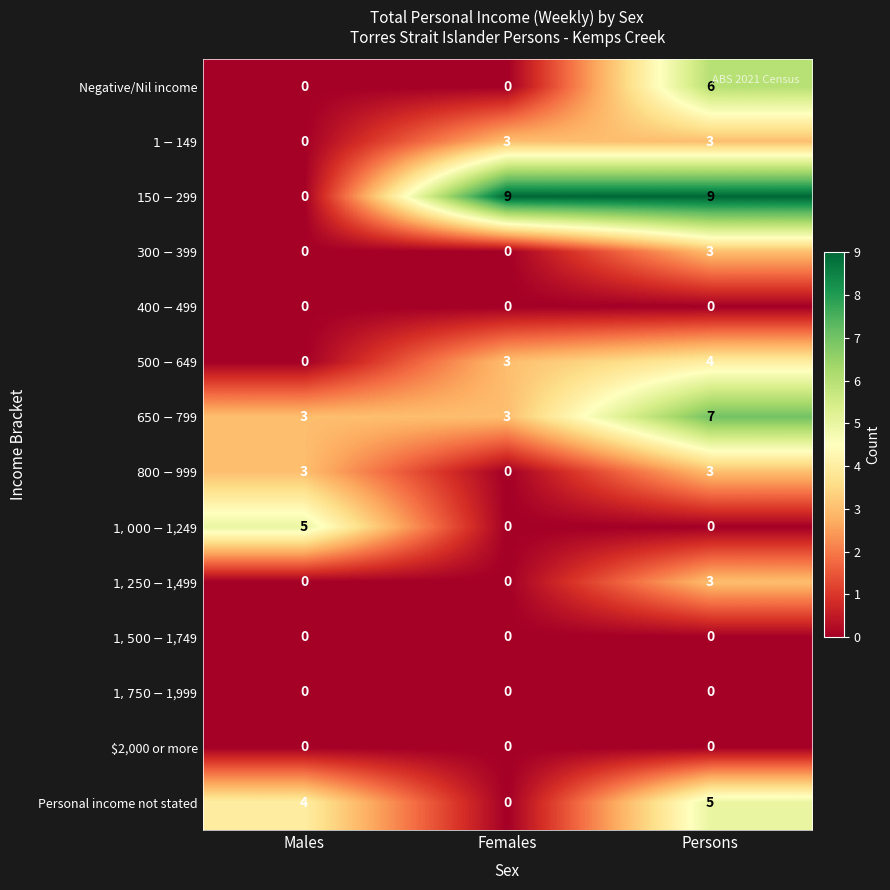

Read the Negative/Nil income value at Persons.

6